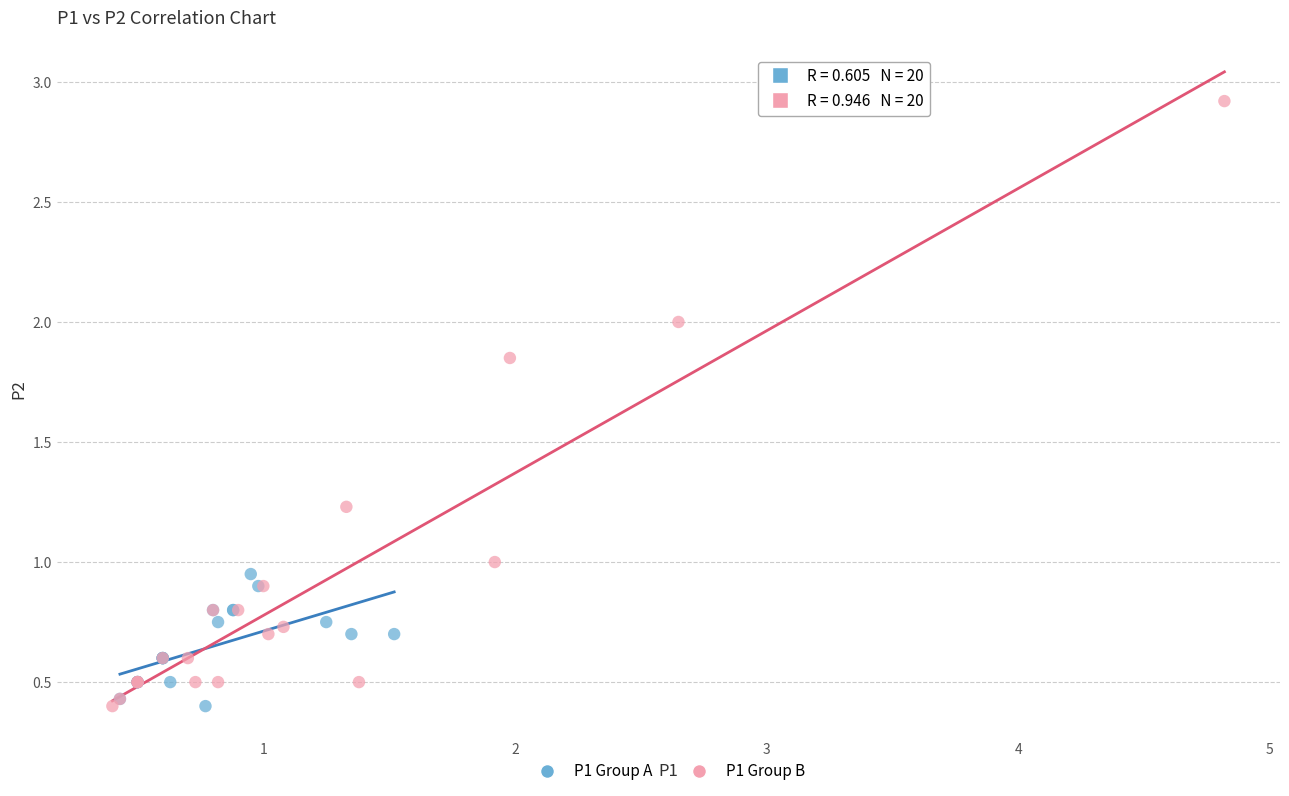

Which series has the largest Y range (max minus min)?

P1 Group B